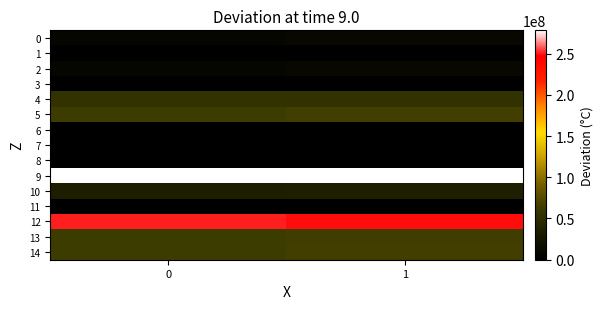

Which series changed the most between 0 and 1?

12